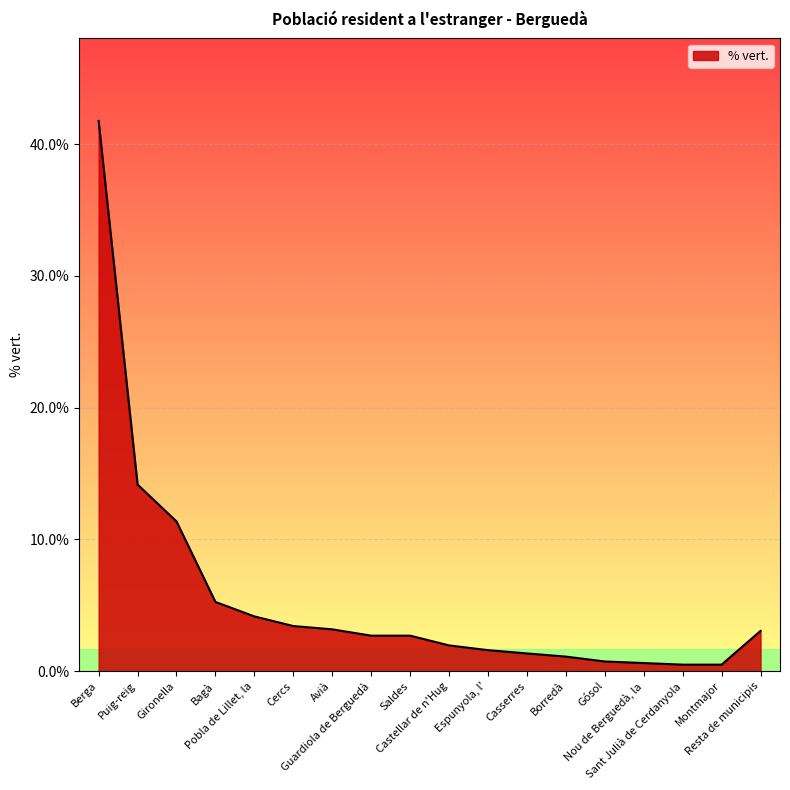

What is the sum of all values?

100.0